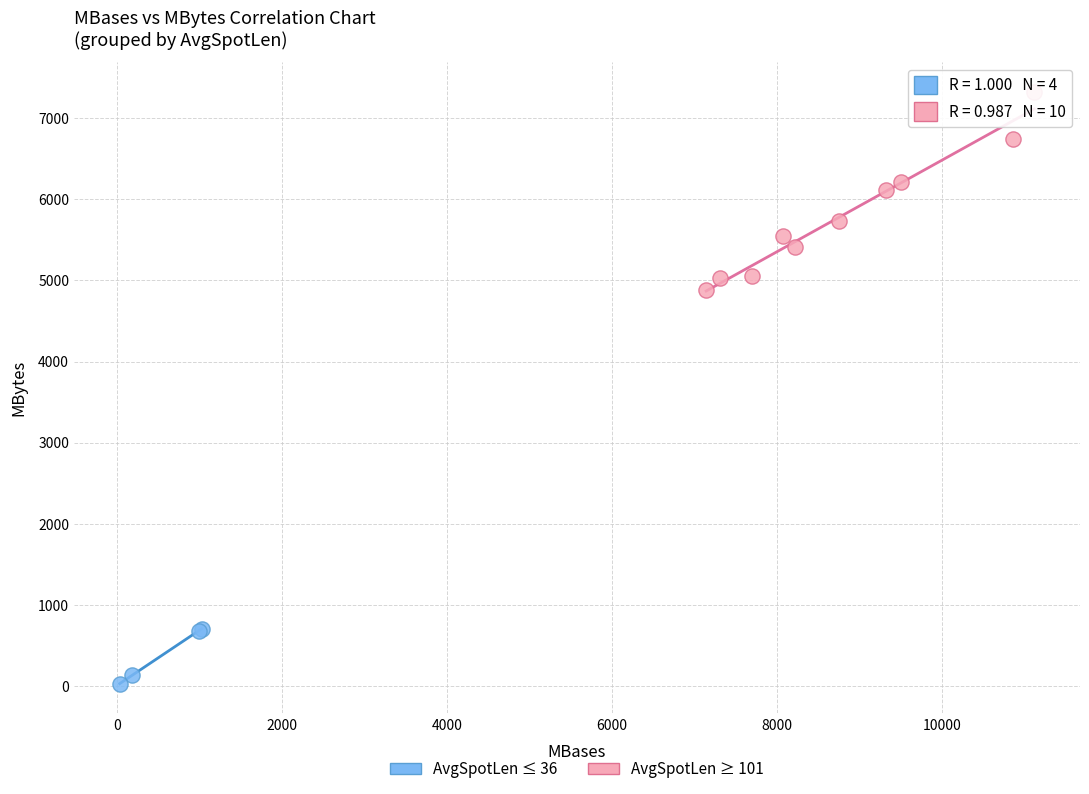

Which series has the widest spread of Y values?

AvgSpotLen ≥ 101